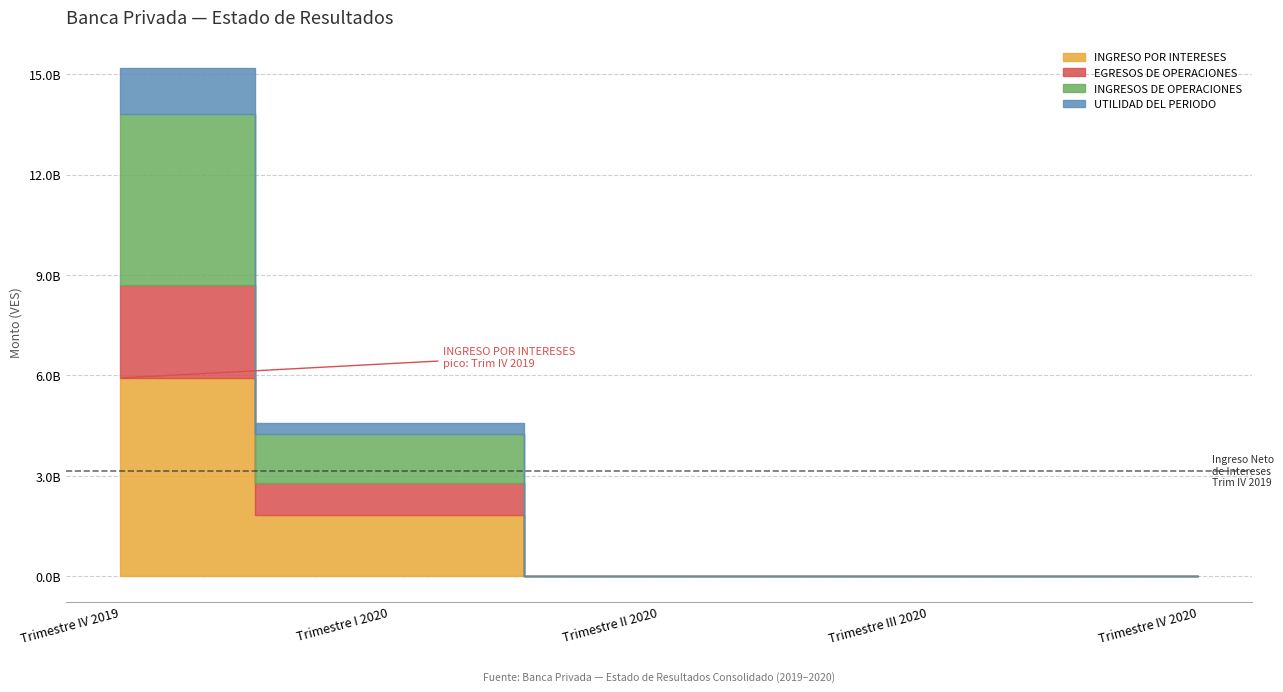

What is the maximum value for EGRESOS DE OPERACIONES?

2781551964.6